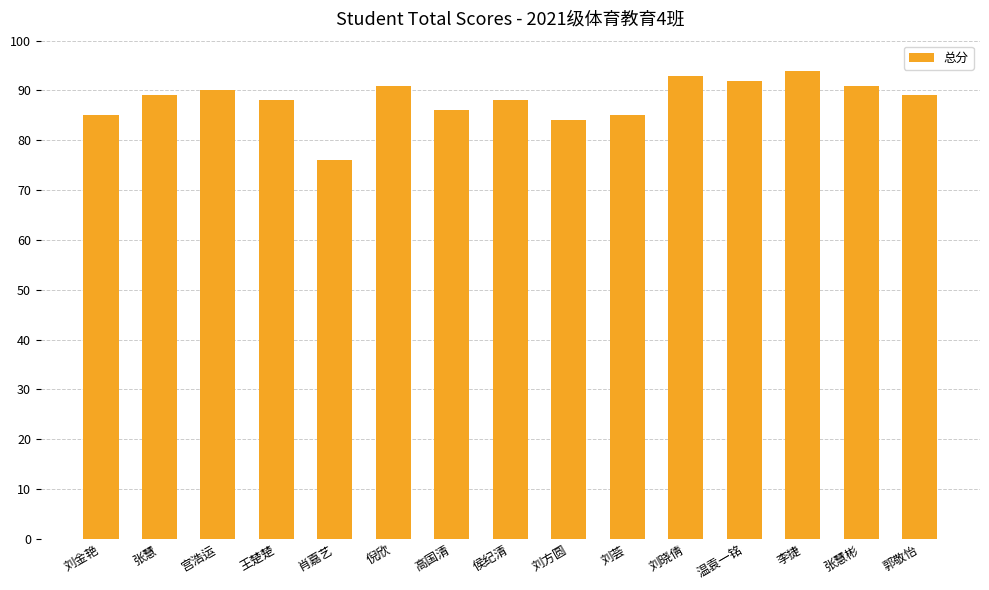

What is the maximum value shown in the chart?

94